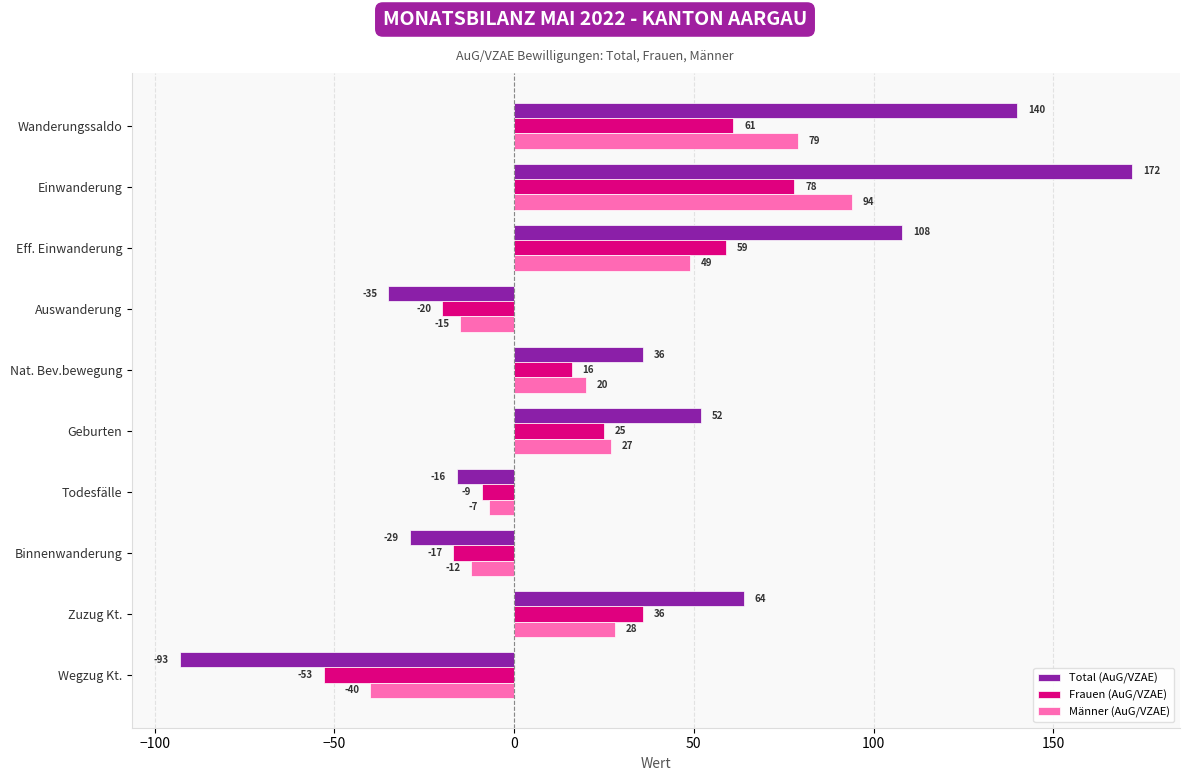

What value does the Frauen (AuG/VZAE) series have at Nat. Bev.bewegung, to the nearest 10?

20